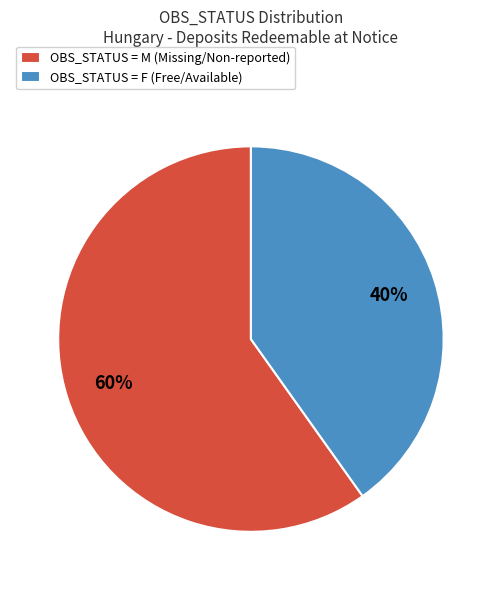

What is the majority slice?

OBS_STATUS = M (Missing/Non-reported)